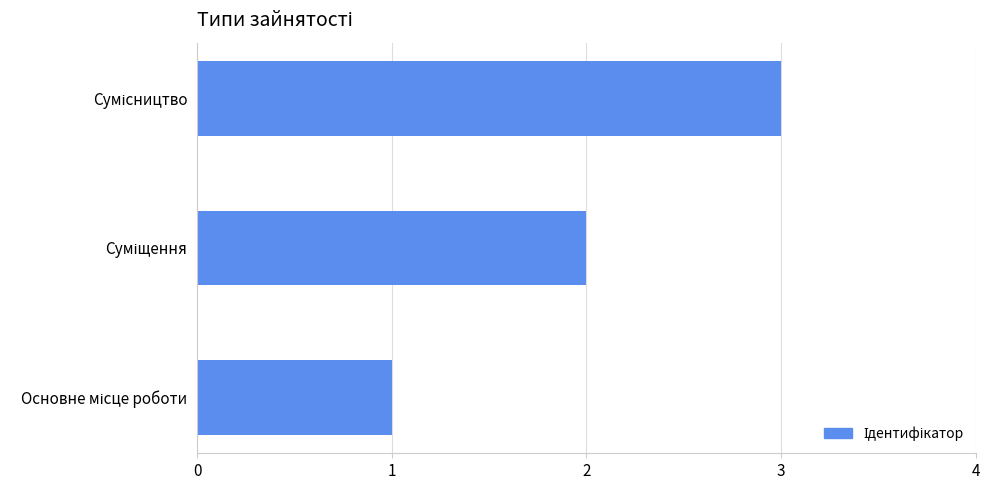

What is the sum of all values?

6